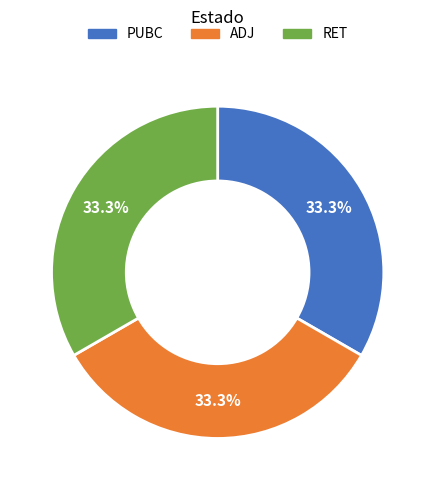

To the nearest percent, what percentage of the pie is PUBC?

33%